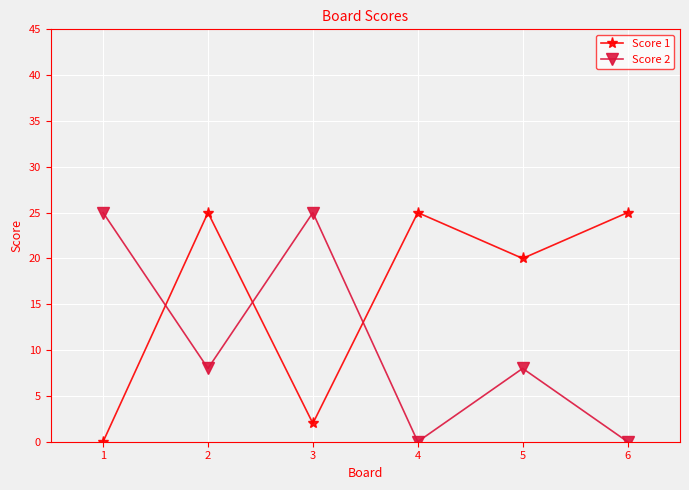

What is the difference between the highest and lowest values at 4?

25